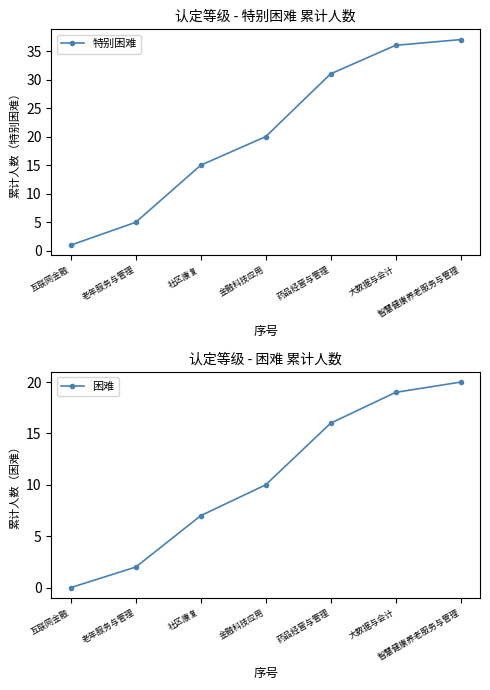

Is the value of 特别困难 at 大数据与会计 greater than the value of 困难 at 智慧健康养老服务与管理?

Yes